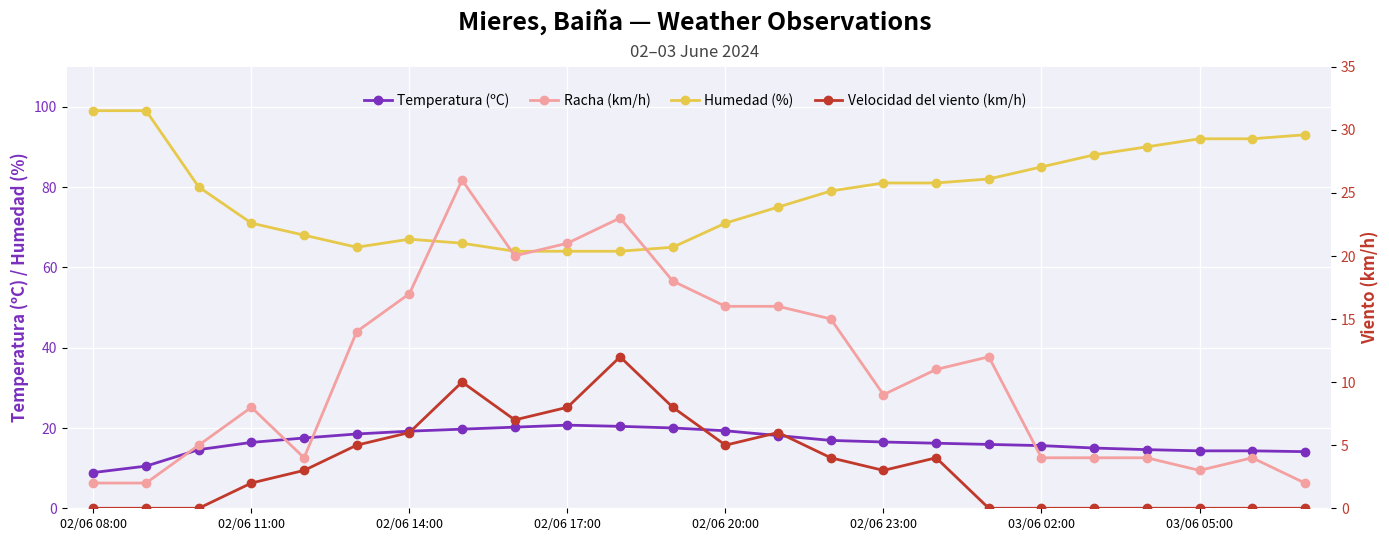

True or false: Velocidad del viento (km/h) and Racha (km/h) intersect in this chart.

False